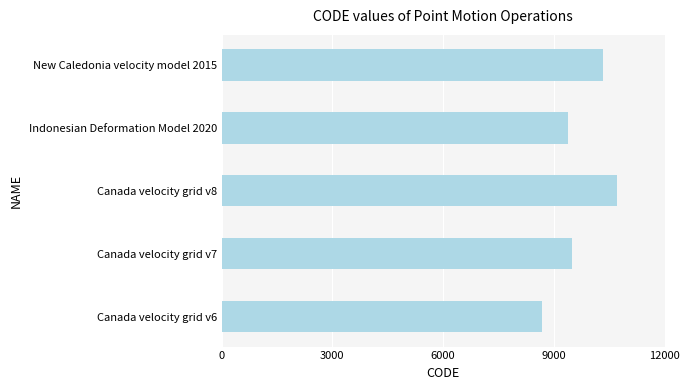

What is the ratio of the value at Canada velocity grid v8 to the value at Canada velocity grid v7?

1.1